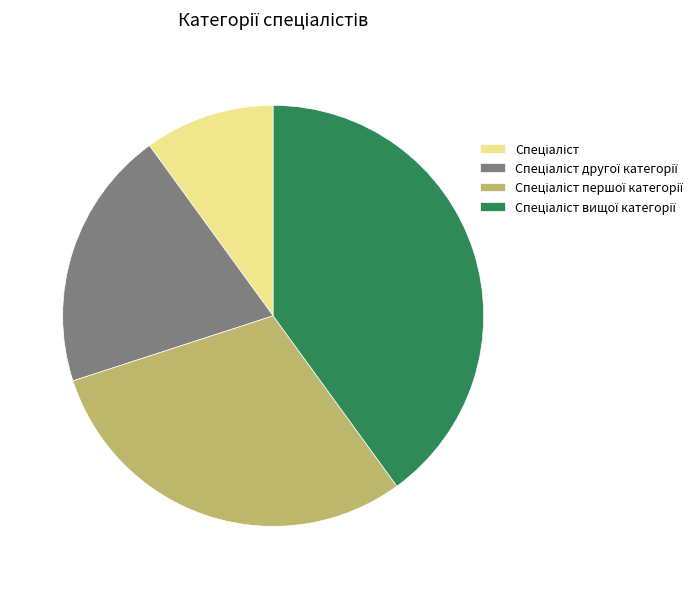

Is there a majority slice in this chart?

No